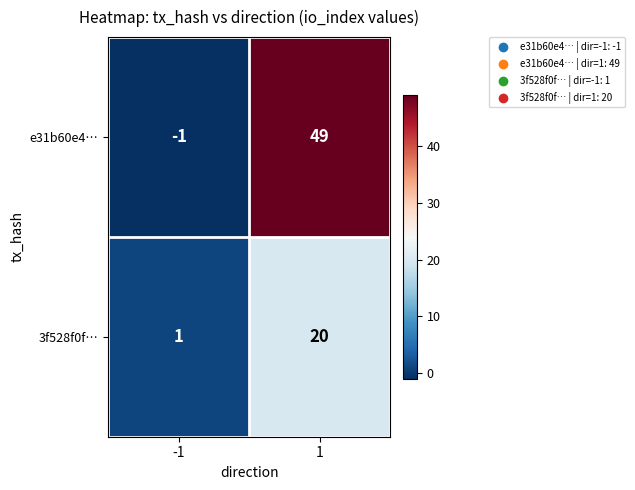

What is the average value of the e31b60e4… series?

24